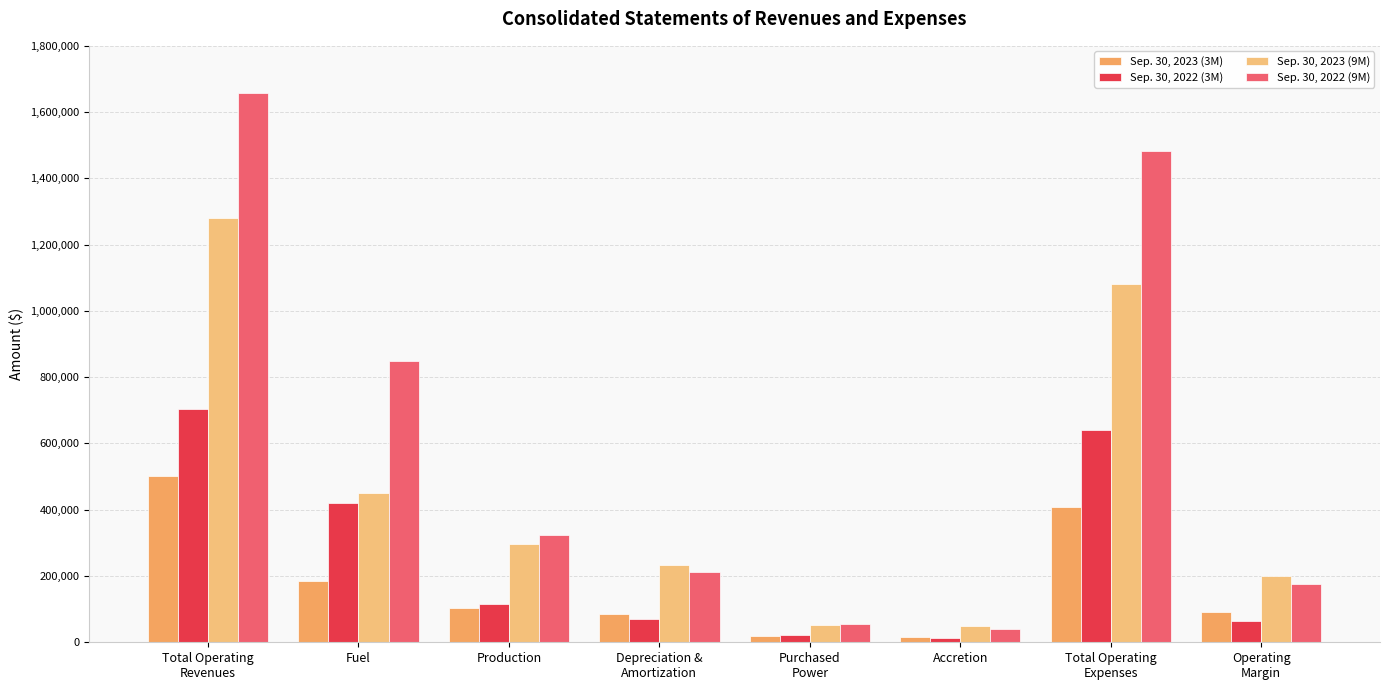

Is the value of Sep. 30, 2022 (3M) at Operating
Margin greater than the value of Sep. 30, 2023 (9M) at Depreciation &
Amortization?

No